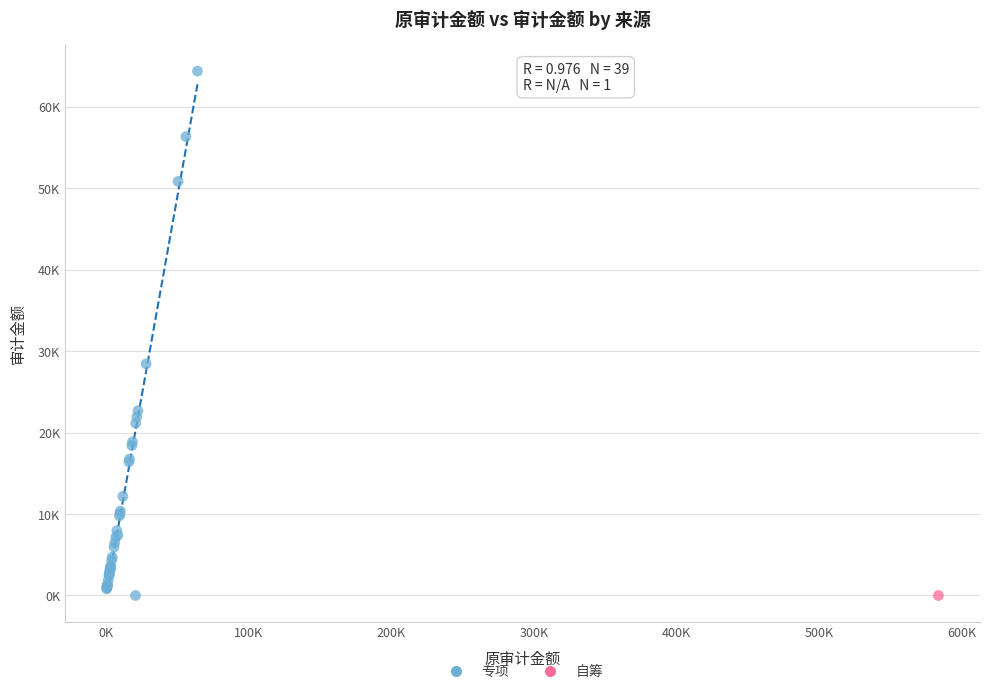

What are all the series names shown in the legend?

专项, 自筹